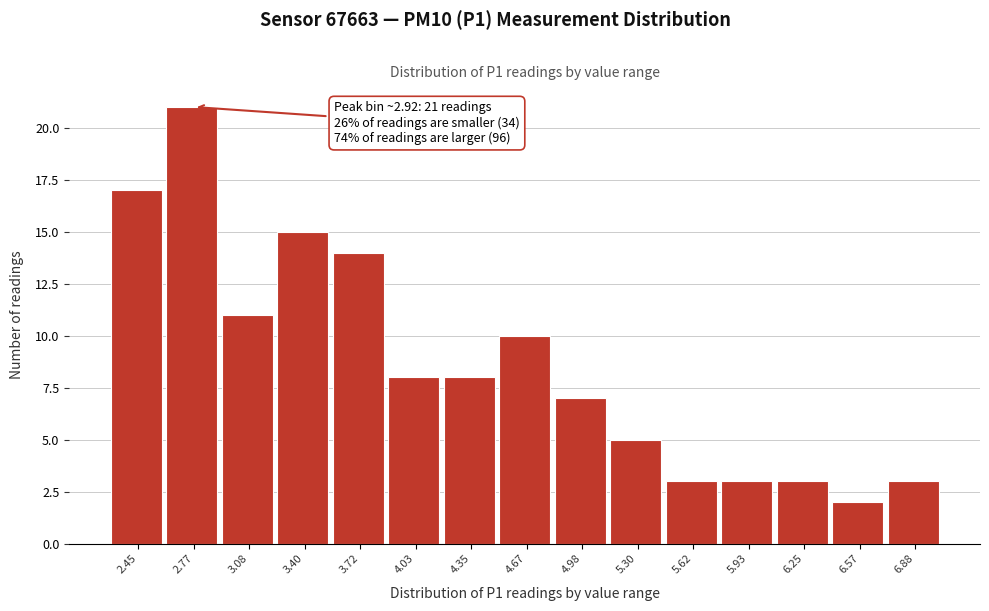

Reading left to right, transcribe all the data shown in this chart.

17	21	11	15	14	8	8	10	7	5	3	3	3	2	3